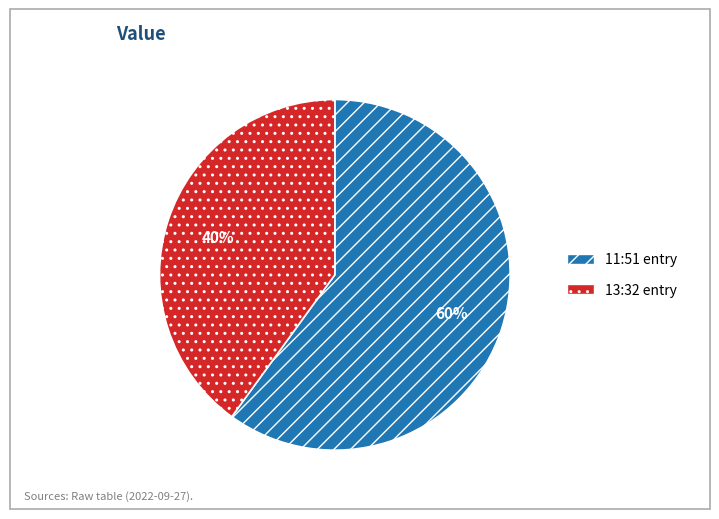

Is there a majority slice in this chart?

Yes